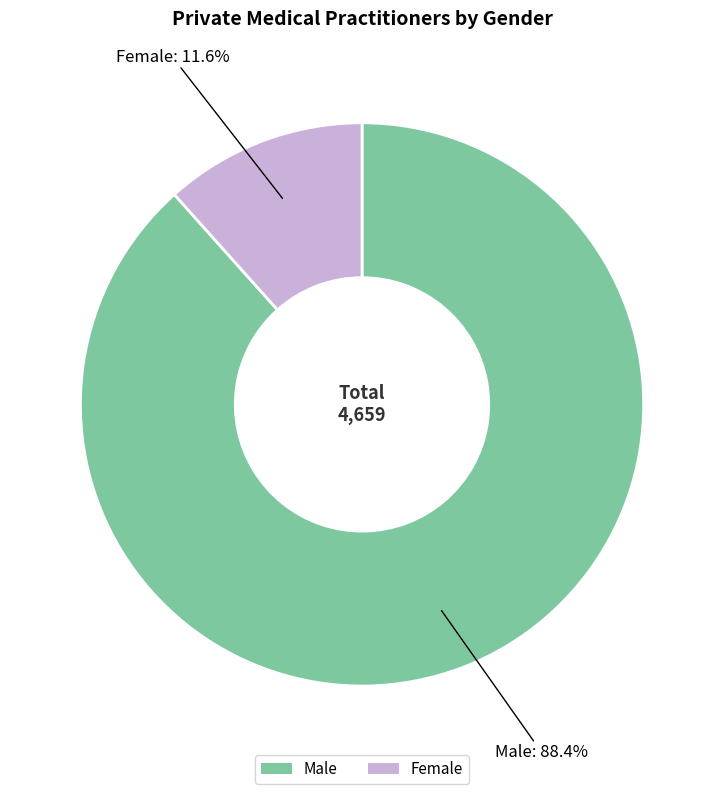

Is Female the majority of the pie?

No